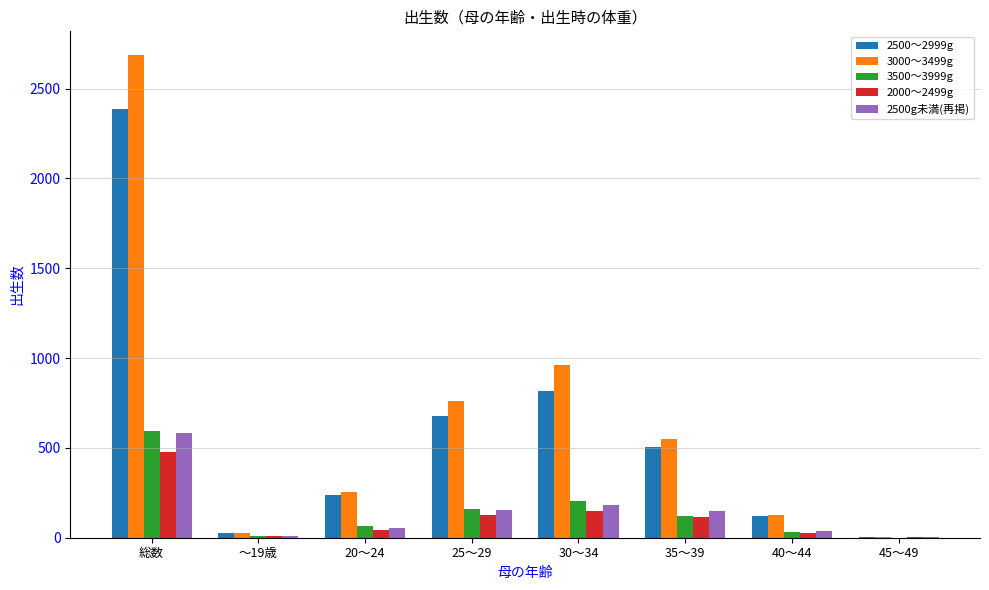

What is the sum of all 3500～3999g values?

1184